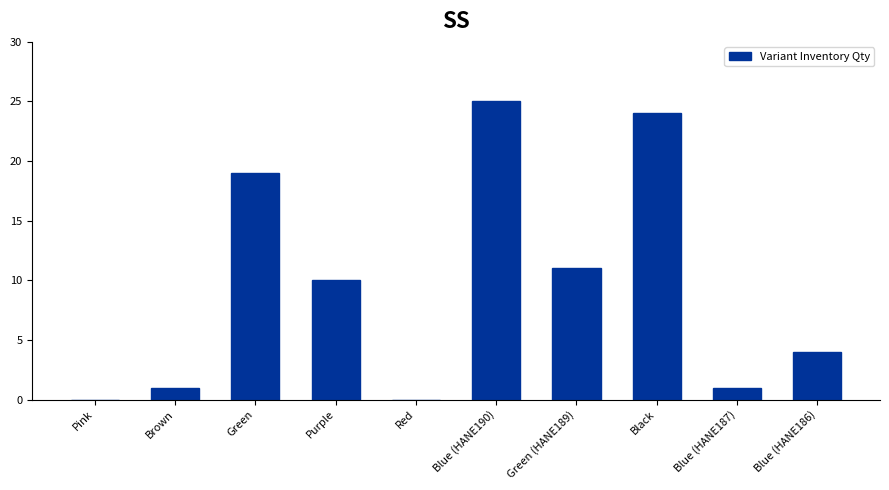

What is the sum of all values?

95